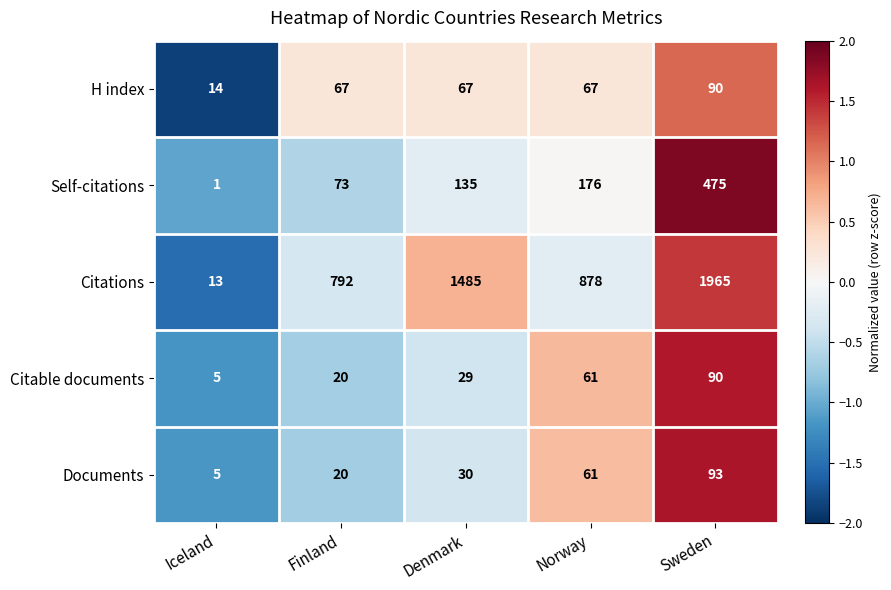

Which series has the widest spread of values?

Citations